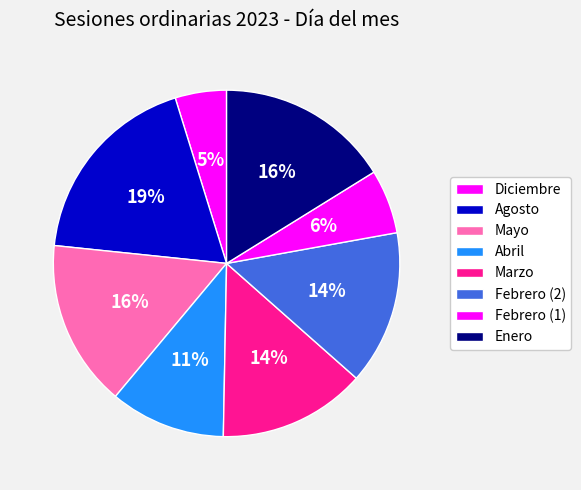

Between Diciembre and Febrero (2), which is larger?

Febrero (2)